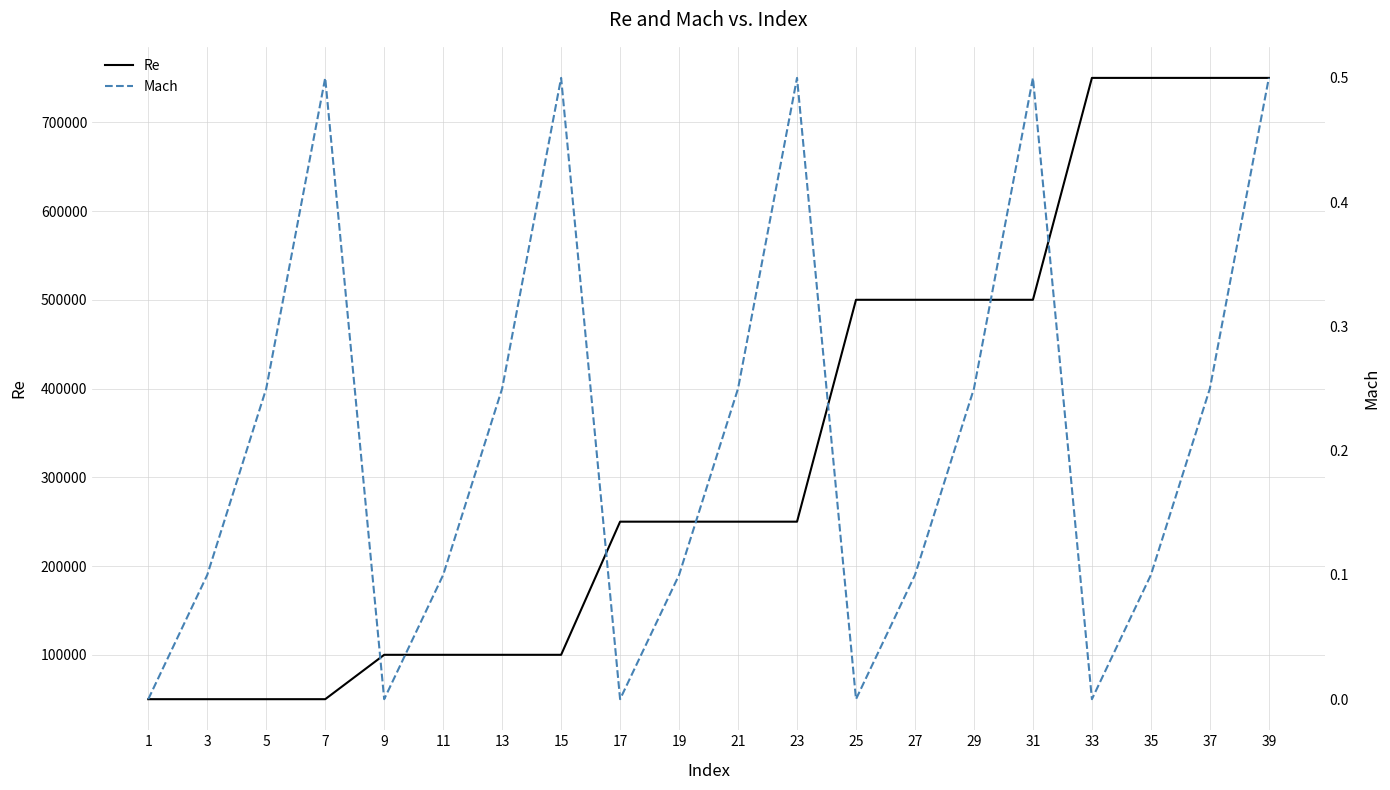

Reading right to left, what are all the values shown in this chart?

Re: 750000.0	750000.0	750000.0	750000.0	500000.0	500000.0	500000.0	500000.0	250000.0	250000.0	250000.0	250000.0	100000.0	100000.0	100000.0	100000.0	50000.0	50000.0	50000.0	50000.0
Mach: 0.5	0.2	0.1	0.0	0.5	0.2	0.1	0.0	0.5	0.2	0.1	0.0	0.5	0.2	0.1	0.0	0.5	0.2	0.1	0.0